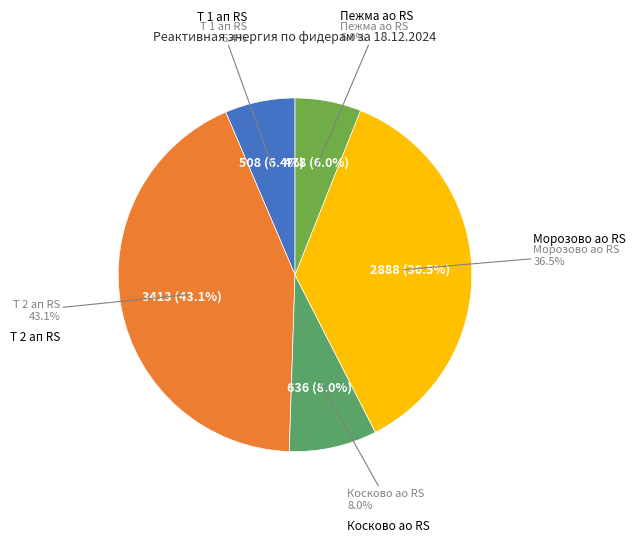

What is the change in value from 10 Морозово-Косково ао RS to 10 Морозово-Морозово ао RS?

+2252.0